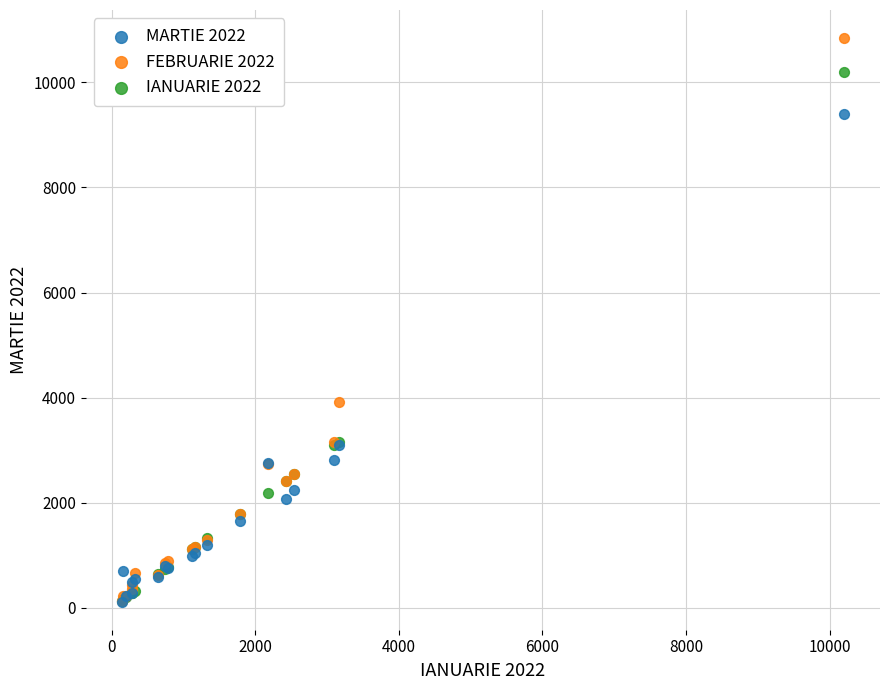

Across all series, what Y value is closest to 5480?

3920